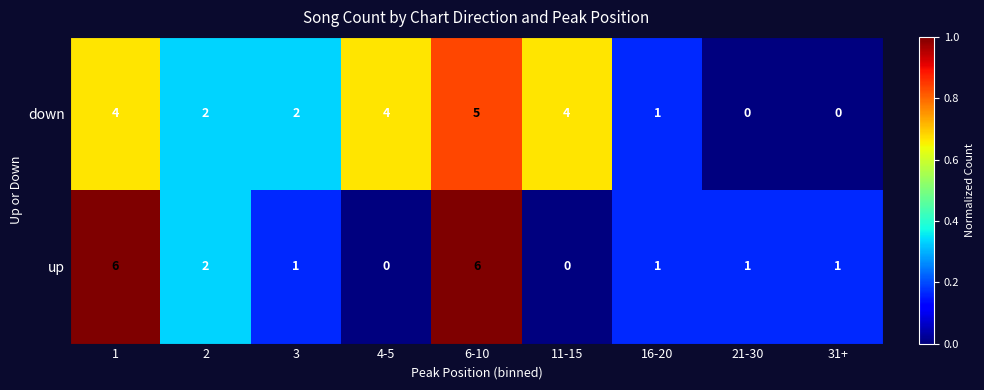

What is the greatest value displayed?

6